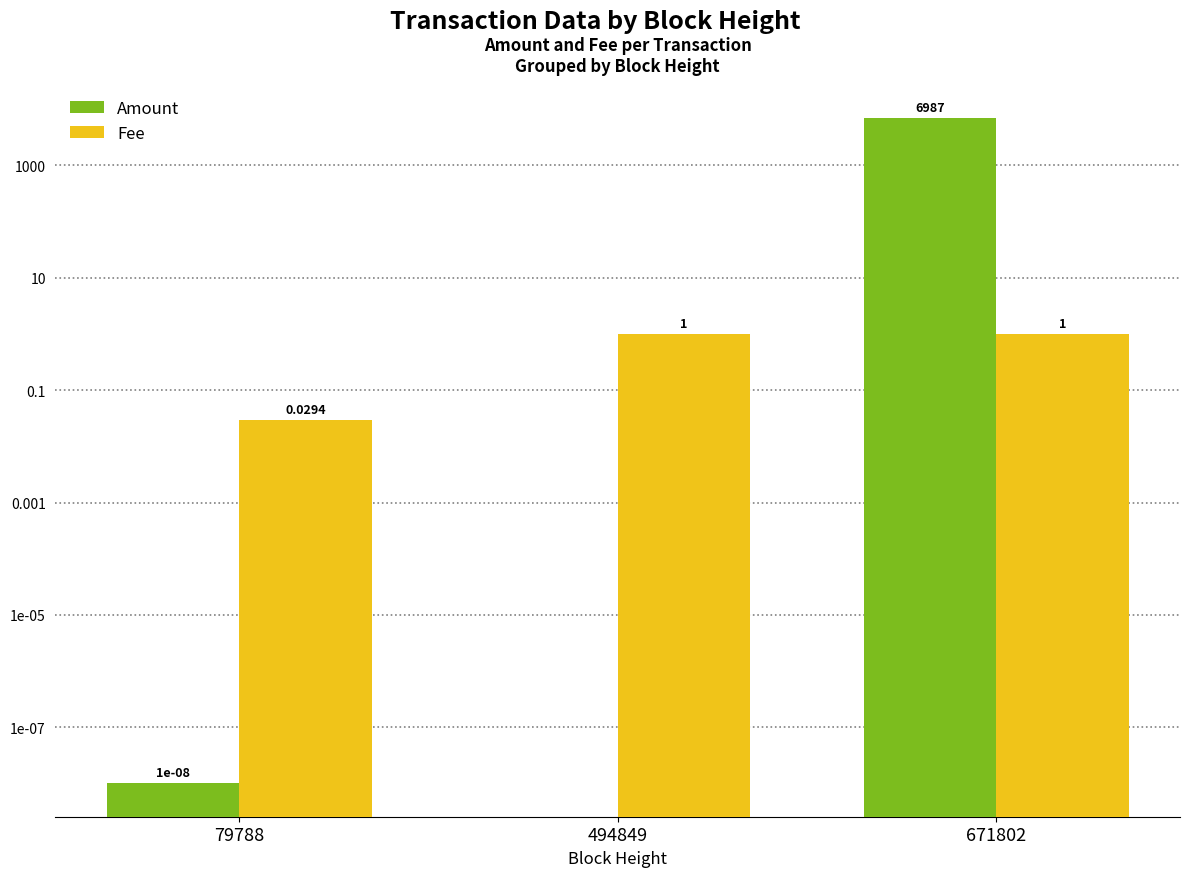

Does the chart contain any negative values?

No